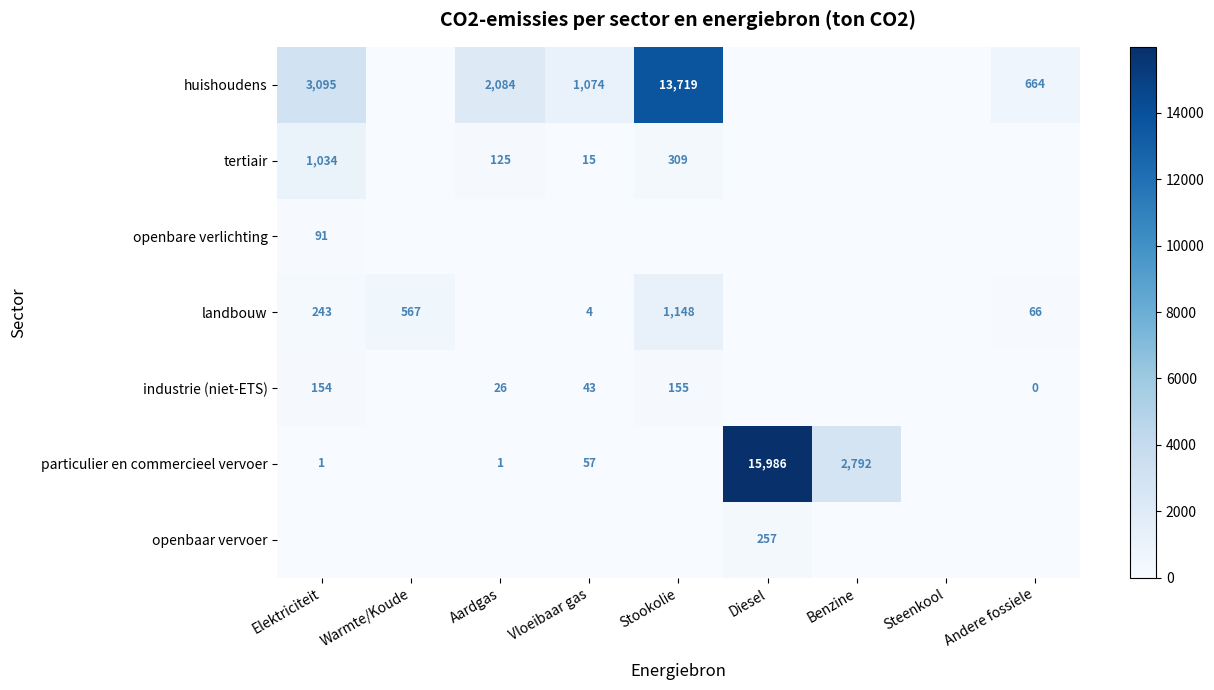

The value of industrie (niet-ETS) at Elektriciteit is 154. True or false?

True